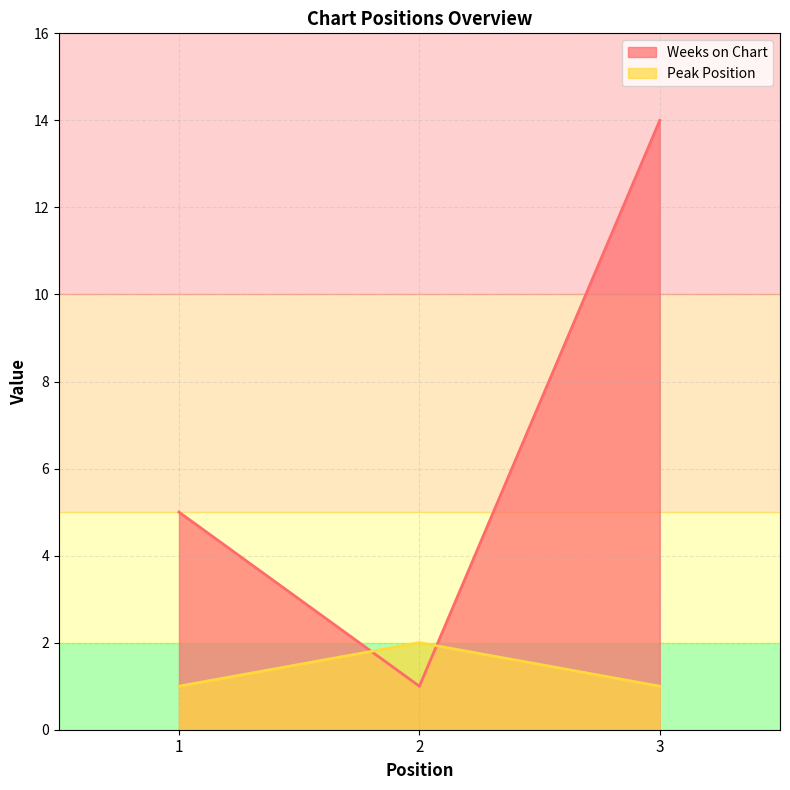

How many Peak Position values are between 1 and 2?

3